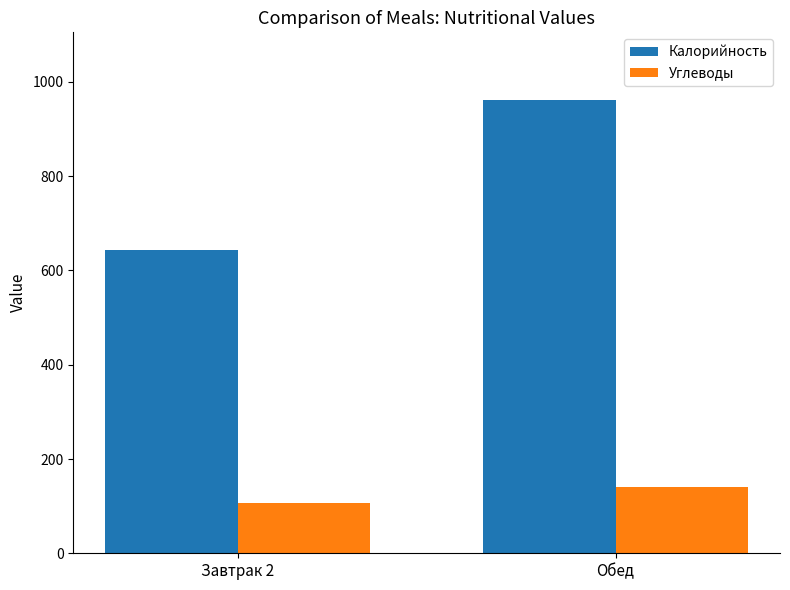

What is the label of the 1st bar from the left?

Завтрак 2